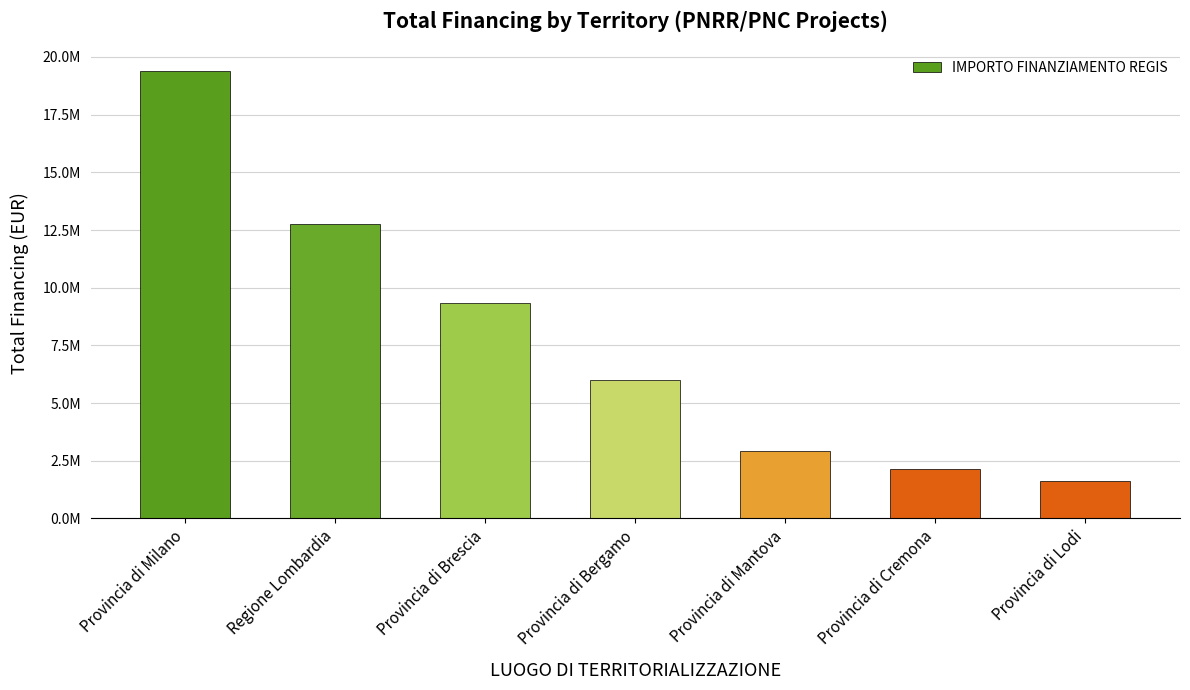

How many data points does each series have?

7